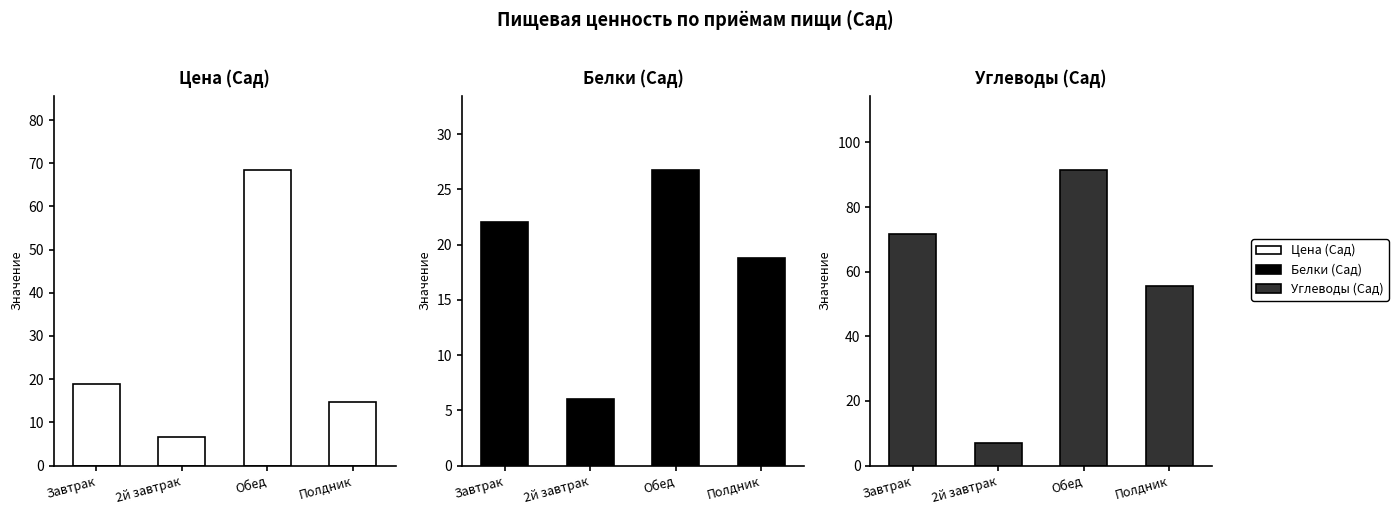

At which label does Цена (Сад) reach its minimum?

2й завтрак